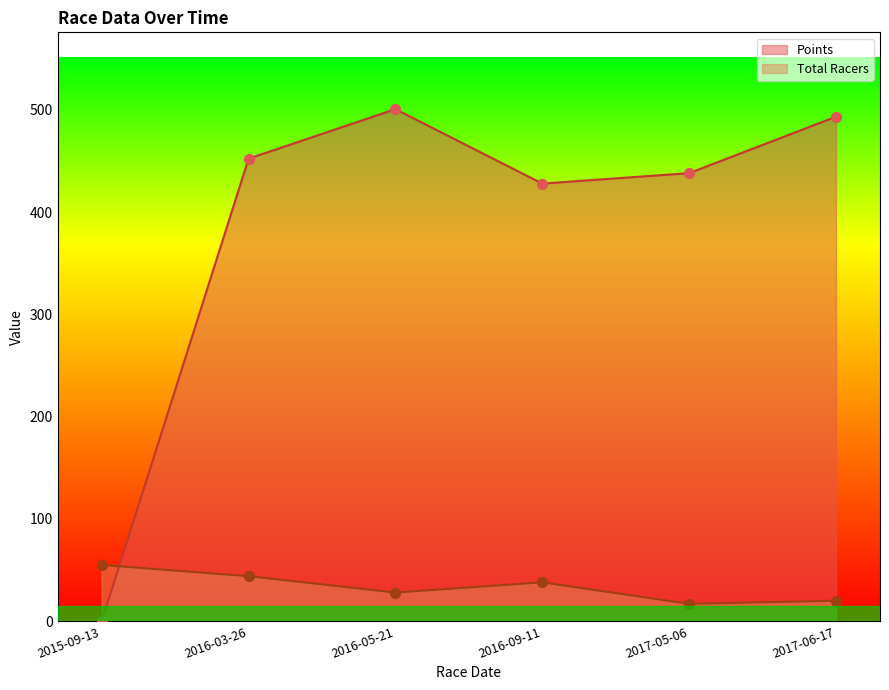

Which series contains the lowest Y value?

Points